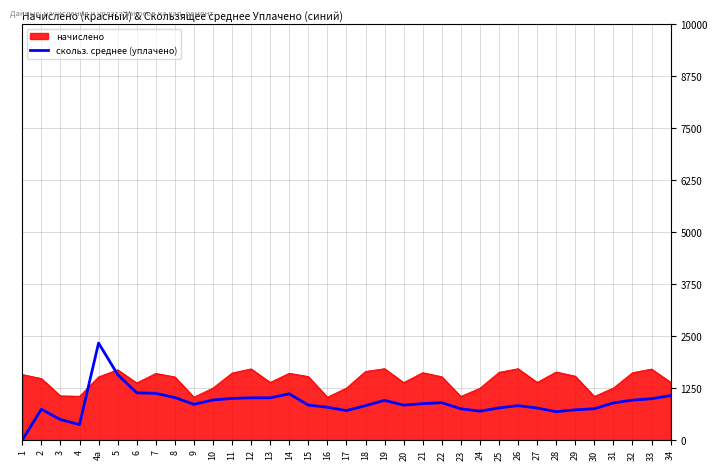

What is the maximum value shown in the chart?

2333.9